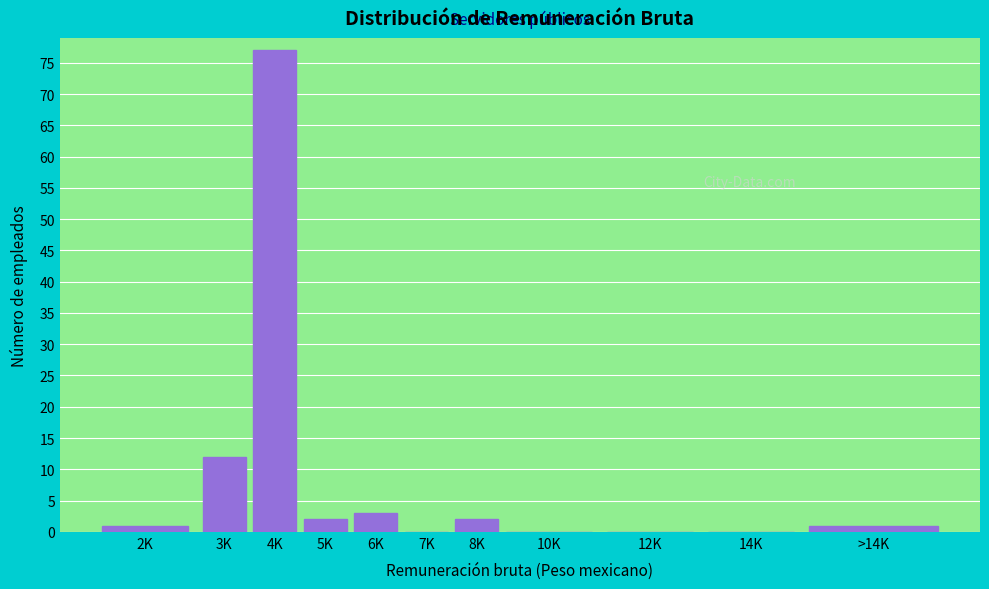

Reading left to right, transcribe all the data shown in this chart.

2K=1	3K=12	4K=77	5K=2	6K=3	7K=0	8K=2	10K=0	12K=0	14K=0	>14K=1